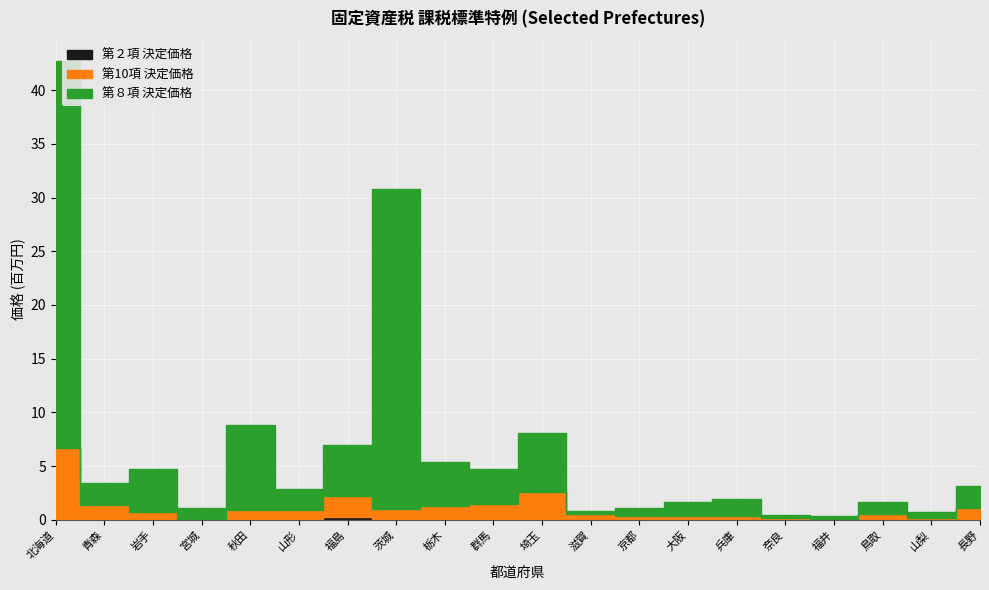

Which series changed the most between 茨城 and 長野?

第８項 決定価格